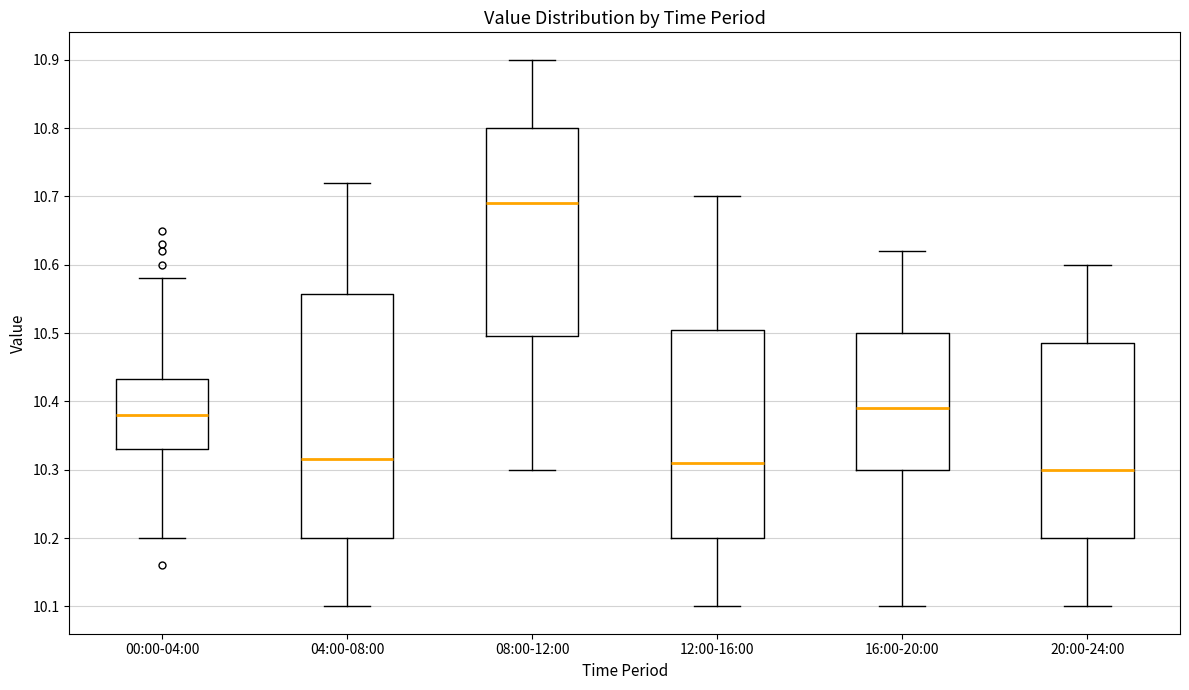

Where is the lower edge of the box for 08:00-12:00 on the y-axis? The values are not printed on the chart, so give them approximately, as read against the axis.

10.50